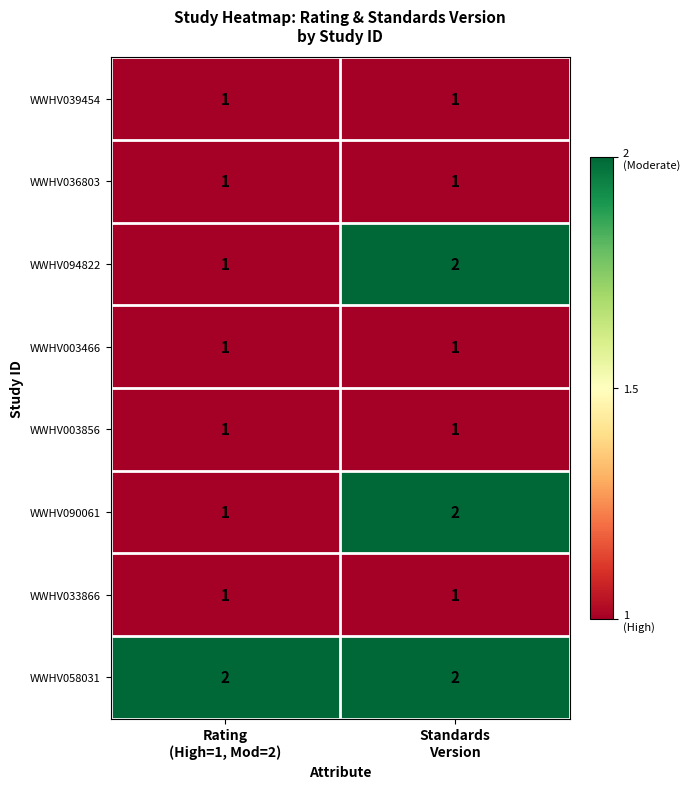

What is the sum of all WWHV094822 values?

3